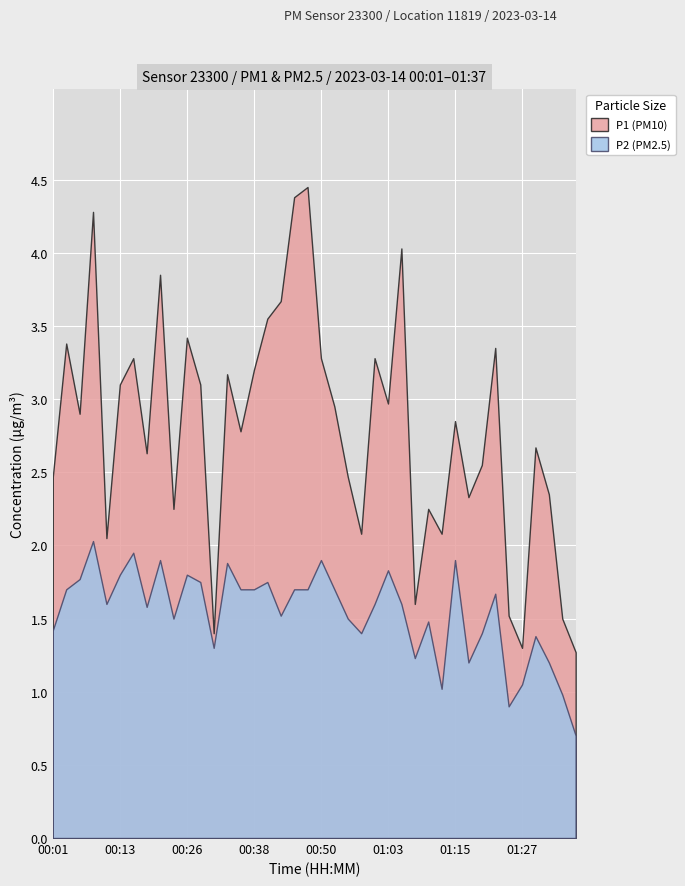

Which series changed the most between 00:35 and 01:24?

P1